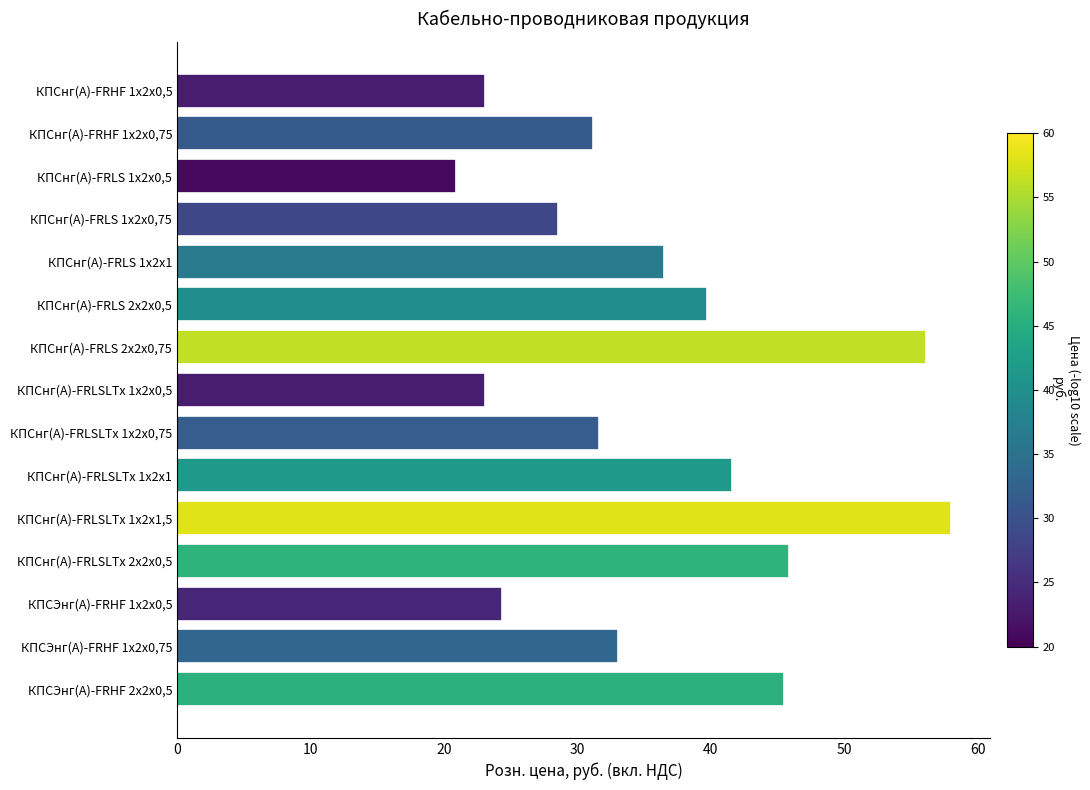

How many data points does each series have?

15